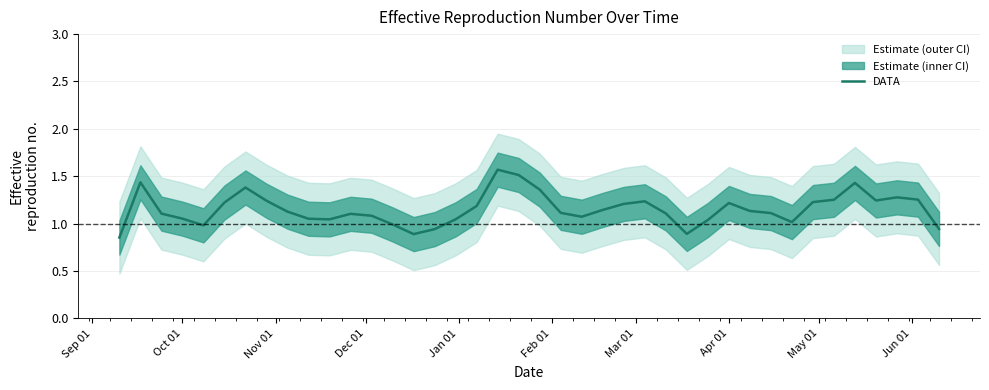

The DATA series shows 1.2 at Apr 01. True or false?

True